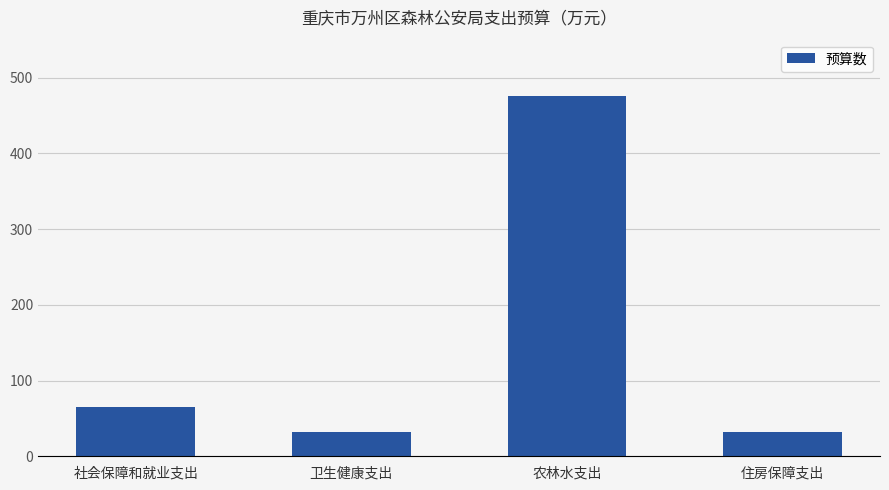

Is it true that the value at 卫生健康支出 is 32.2?

True